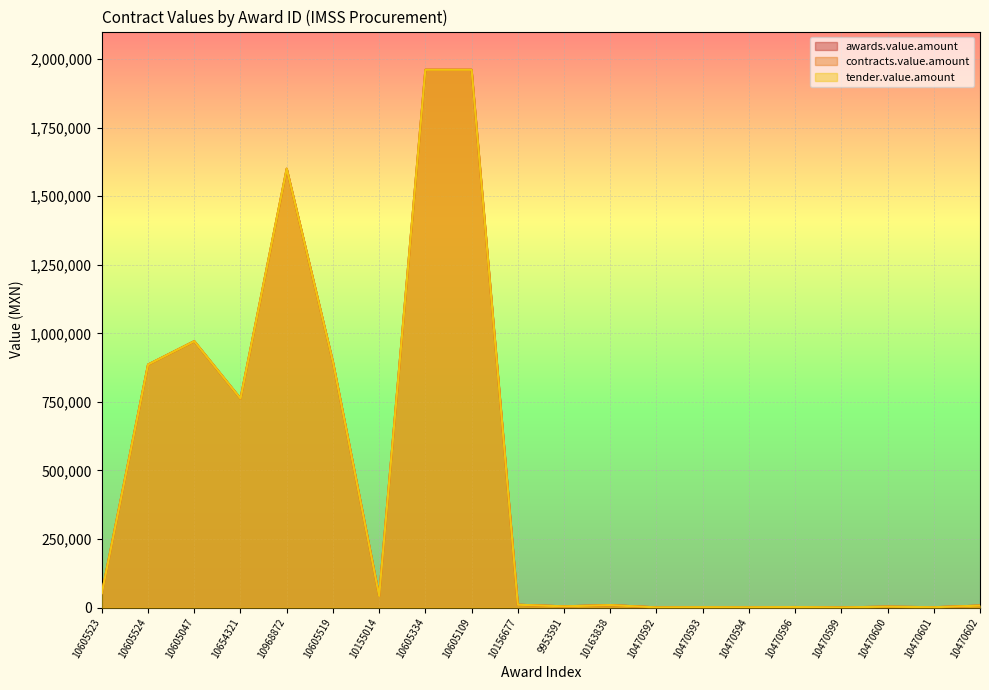

True or false: contracts.value.amount and tender.value.amount cross at least once.

False